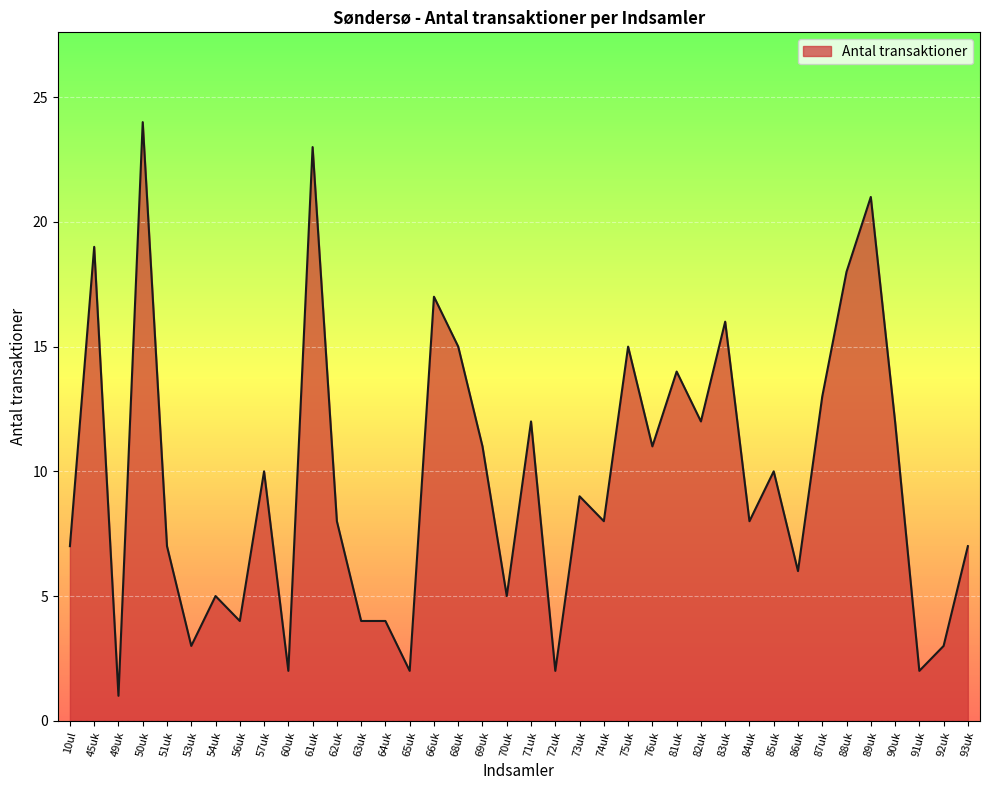

How many categories are shown in the chart?

38